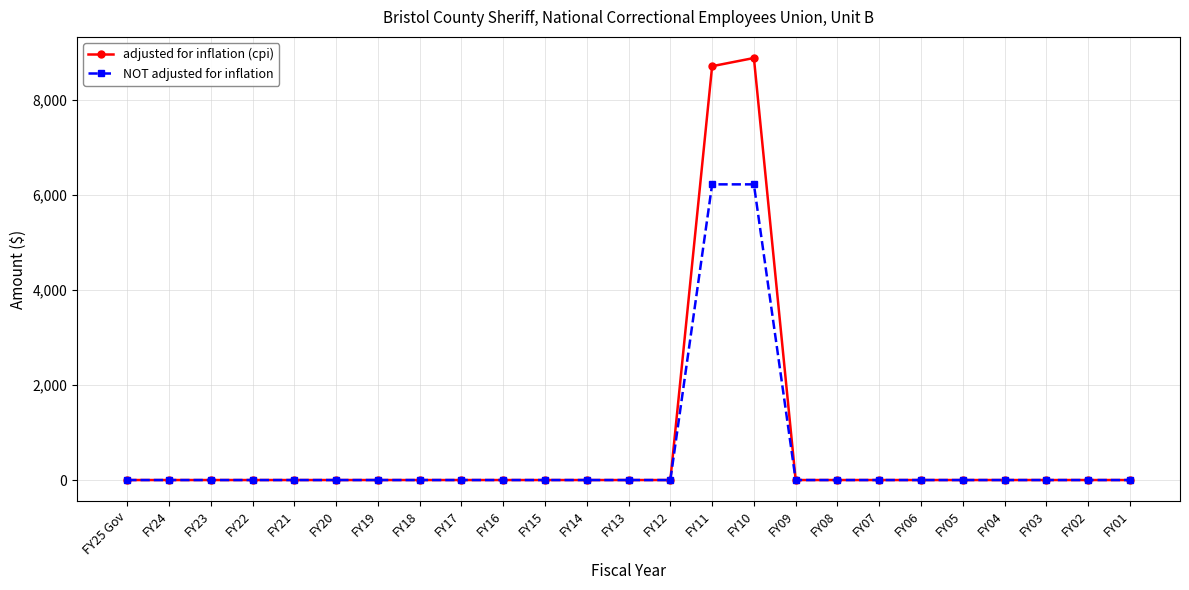

At which category is the sum across all series the highest?

FY10